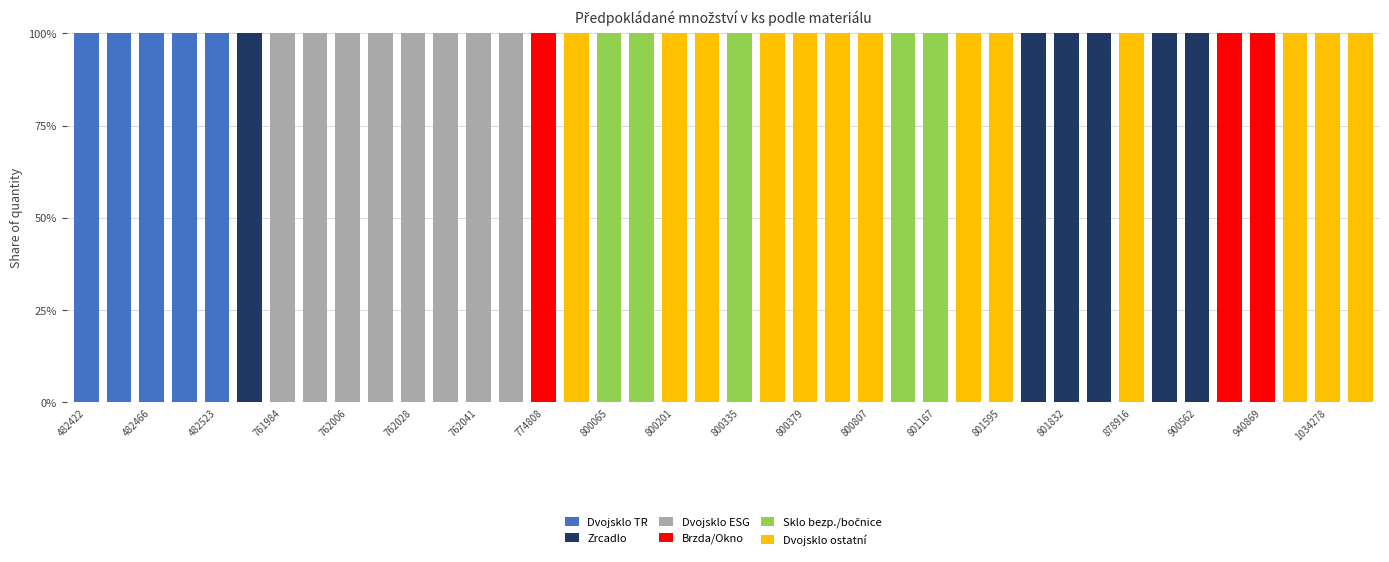

What is the maximum value for Dvojsklo TR?

100